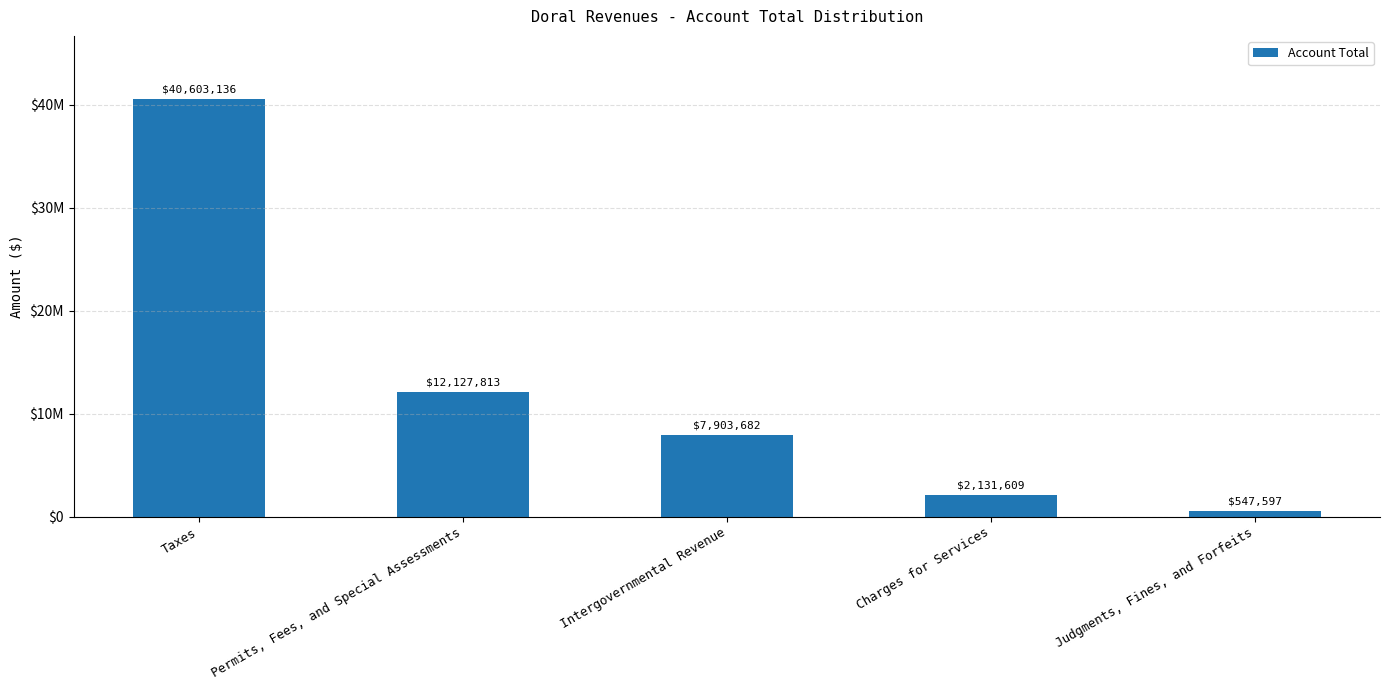

List the labels in order of value, largest first.

Taxes, Permits, Fees, and Special Assessments, Intergovernmental Revenue, Charges for Services, Judgments, Fines, and Forfeits